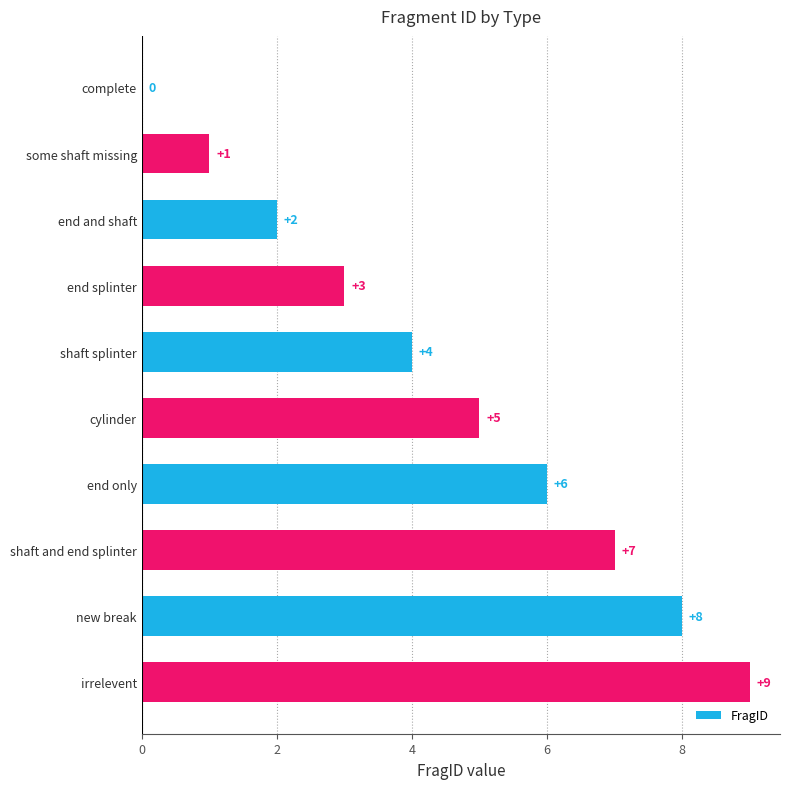

True or false: the data shows 1 at end and shaft.

False